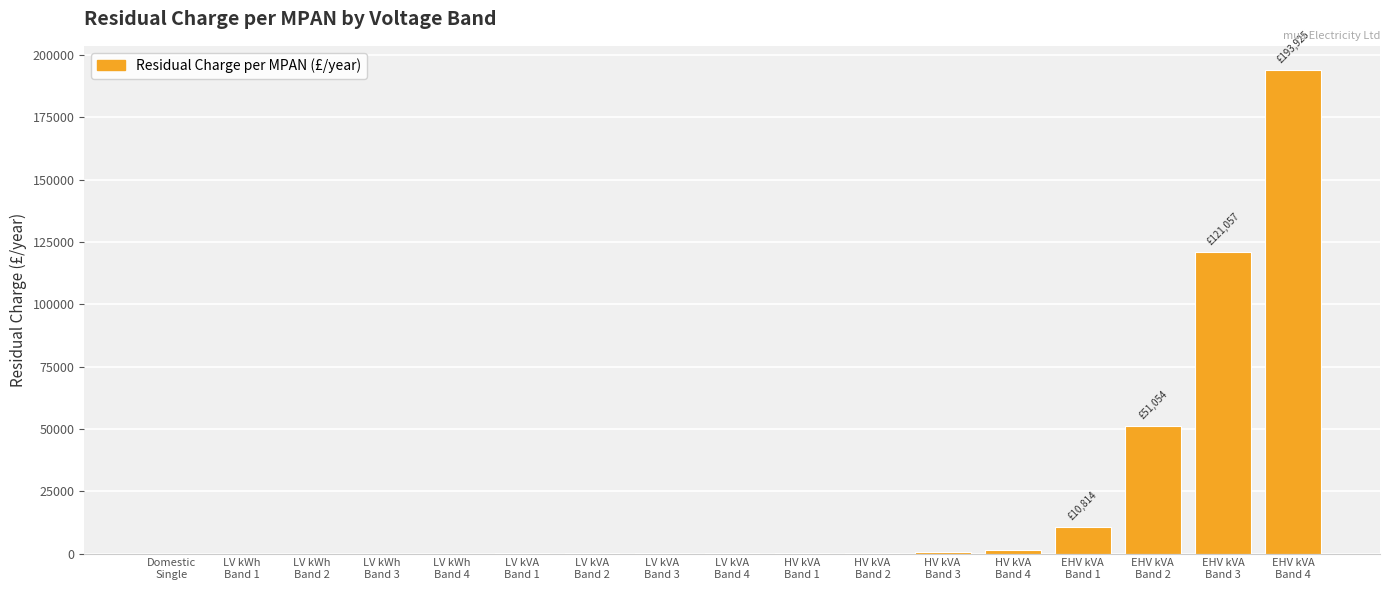

What is the ratio of the value at HV kVA
Band 2 to the value at LV kWh
Band 4?

32.5